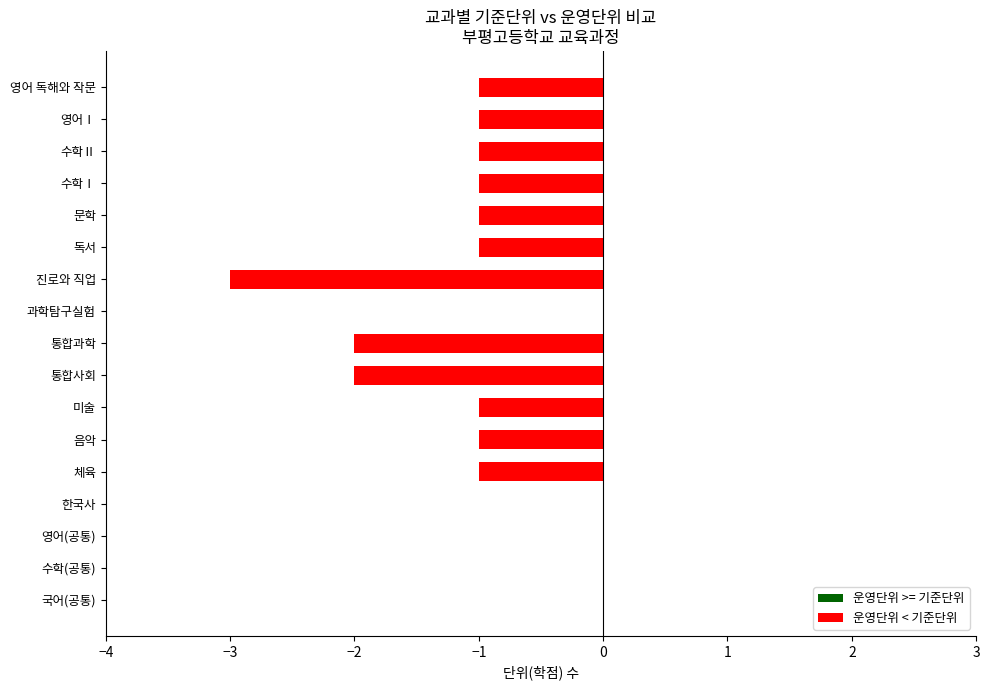

What position from the right is 체육?

13